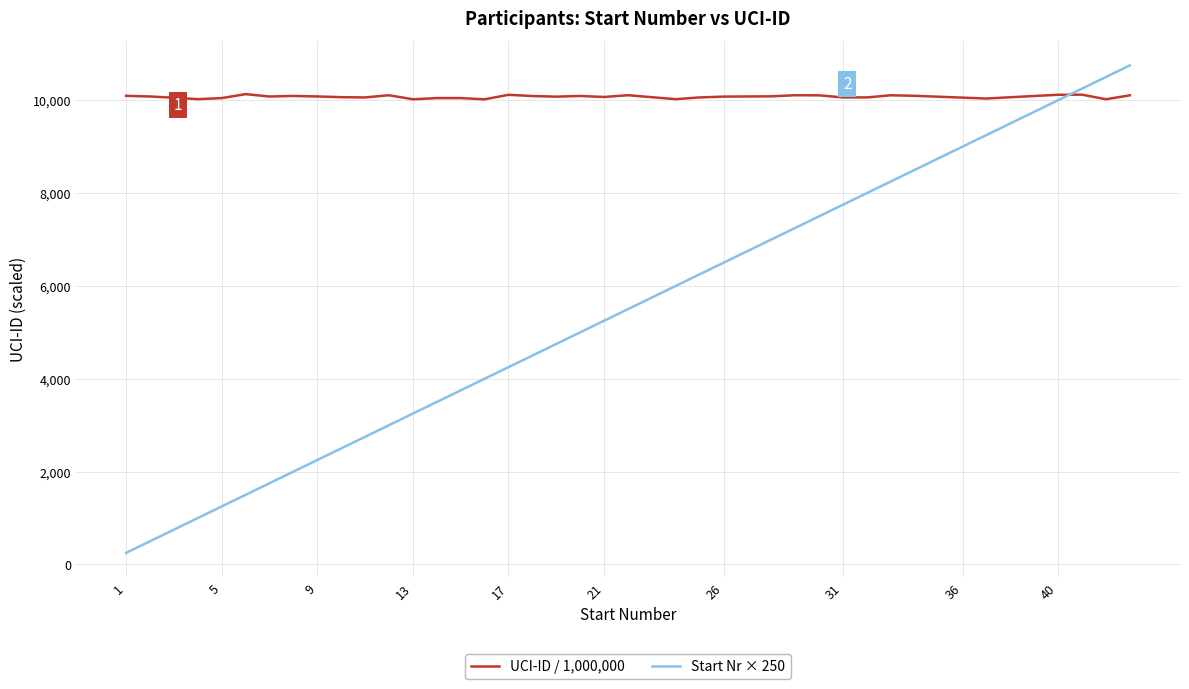

What is the minimum value for UCI-ID / 1,000,000?

10019.6